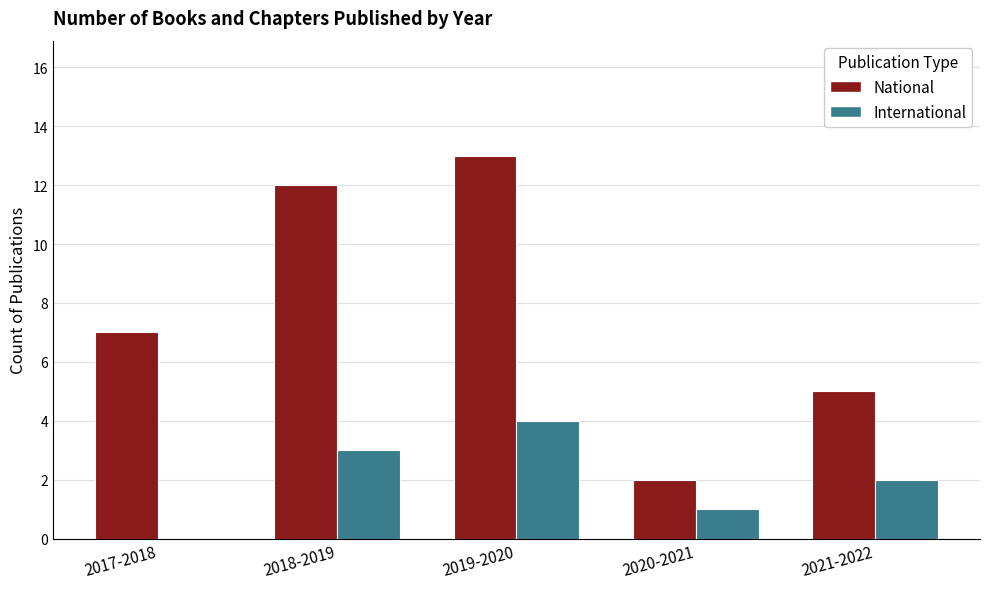

How many data points does each series have?

5